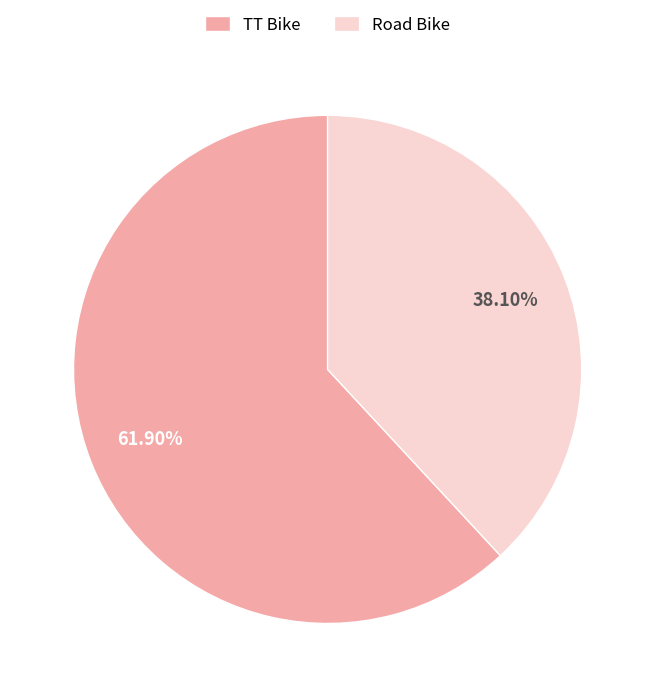

To the nearest percent, what portion does TT Bike represent?

62%